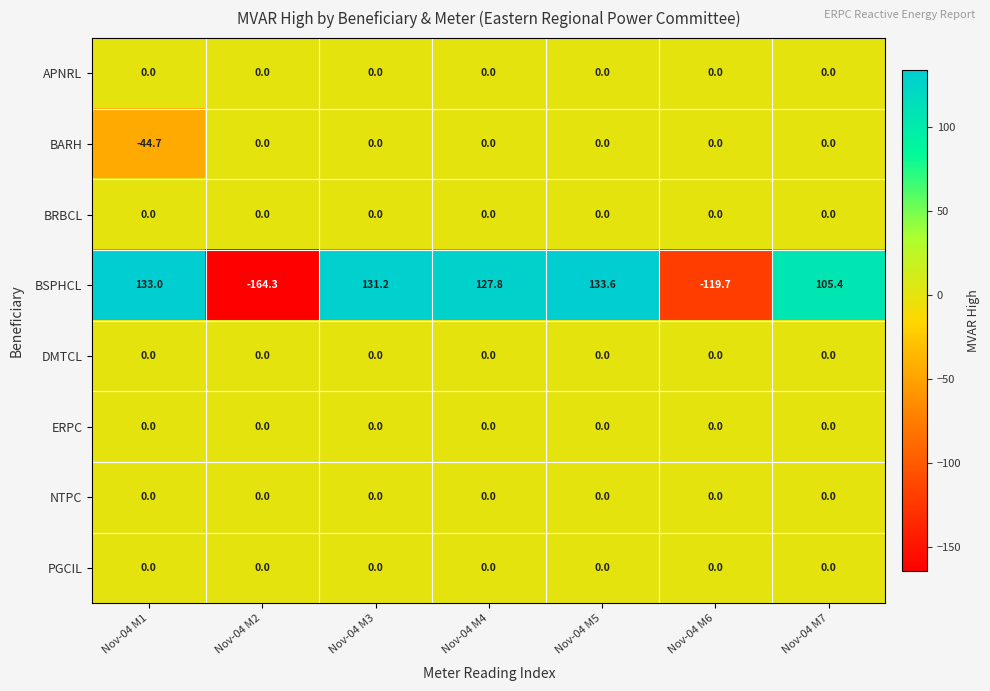

Which series has the largest range (max minus min)?

BSPHCL